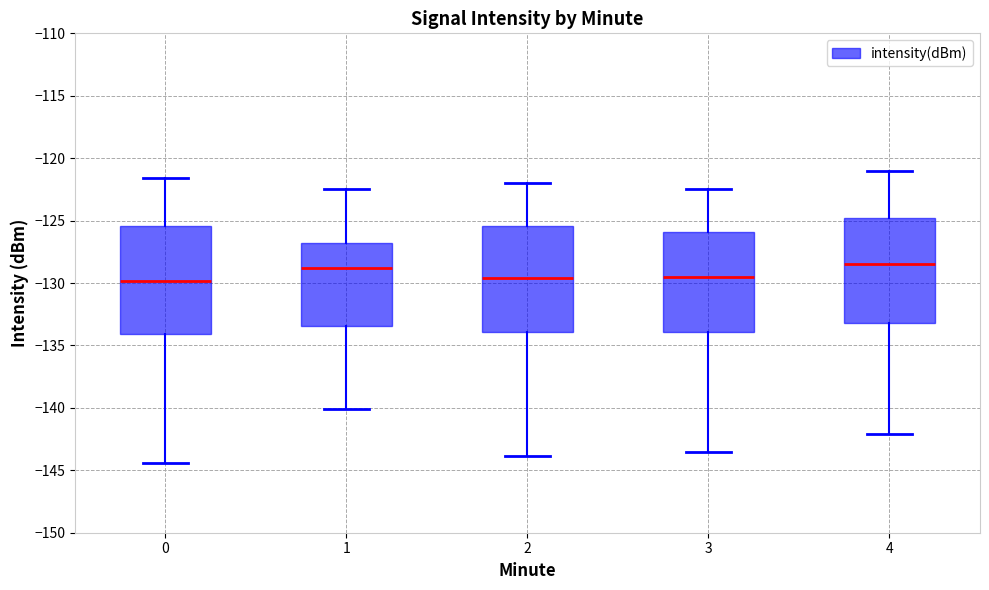

Reading left to right, transcribe this box plot: for each box, give where its median line is, the range the box spans, and where its two whiskers end, as read against the y-axis. The values are not printed on the chart, so give them approximately, as read against the axis.

0: median -130.0, box -134.0 to -125.5, whiskers -144.5 to -121.5
1: median -129.0, box -133.5 to -127.0, whiskers -140.0 to -122.5
2: median -129.5, box -134.0 to -125.5, whiskers -144.0 to -122.0
3: median -129.5, box -134.0 to -126.0, whiskers -143.5 to -122.5
4: median -128.5, box -133.0 to -125.0, whiskers -142.0 to -121.0